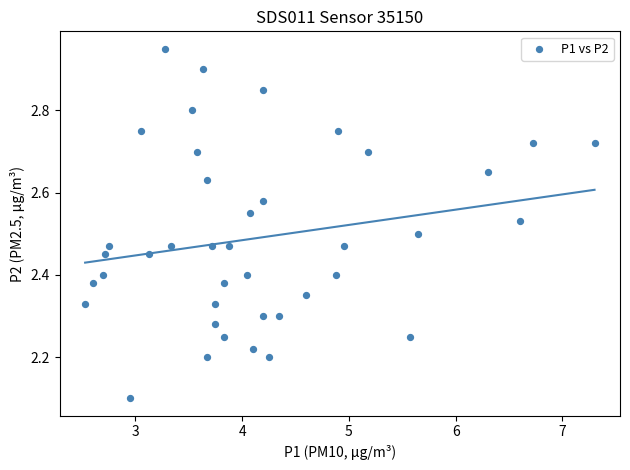

What Y value in the scatter plot is closest to 2?

2.1